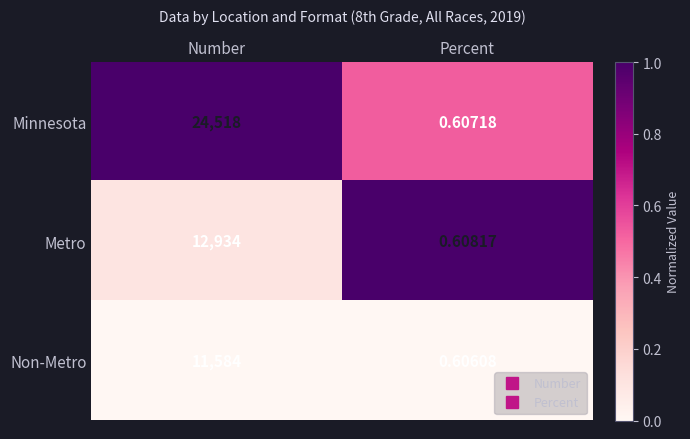

At how many categories does at least one series exceed 0?

2